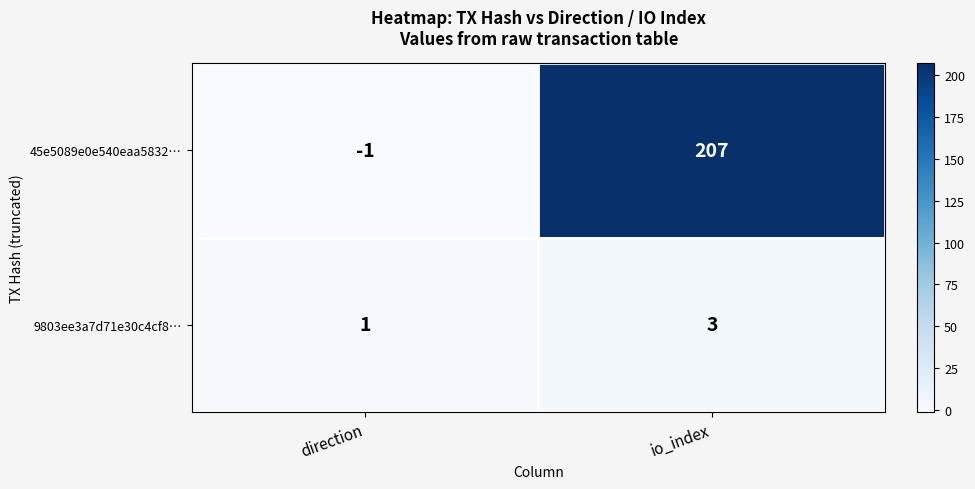

The 9803ee3a7d71e30c4cf8… series shows 4 at io_index. True or false?

False